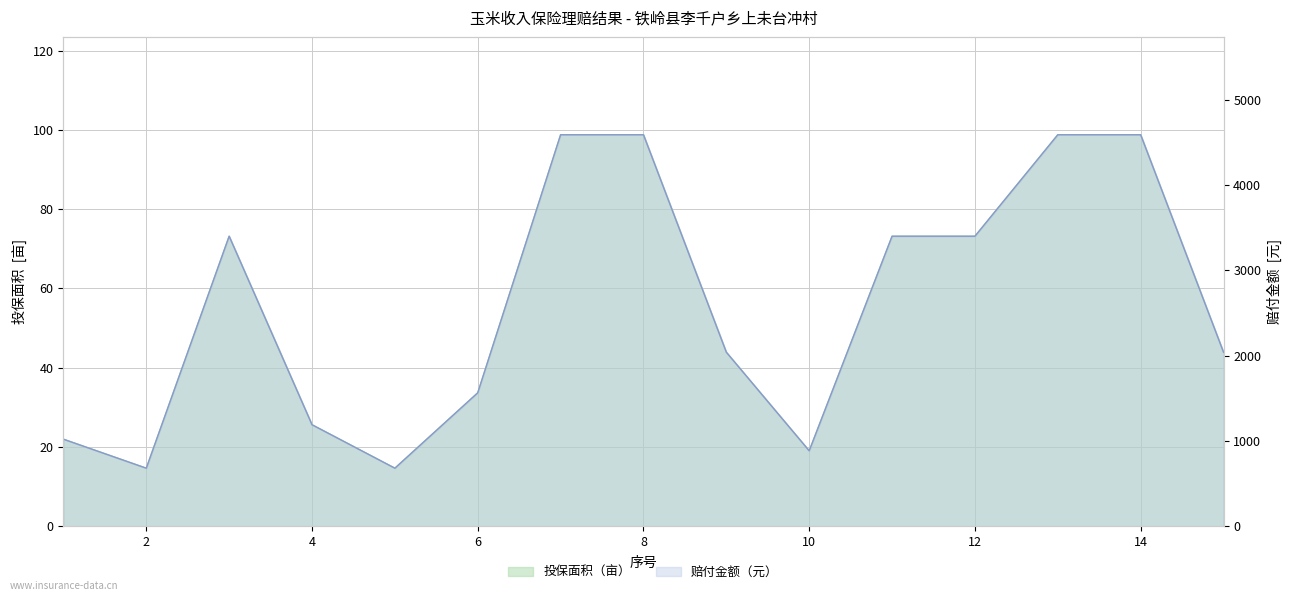

What is the difference between the maximum and minimum values in the 赔付金额 series?

3910.1